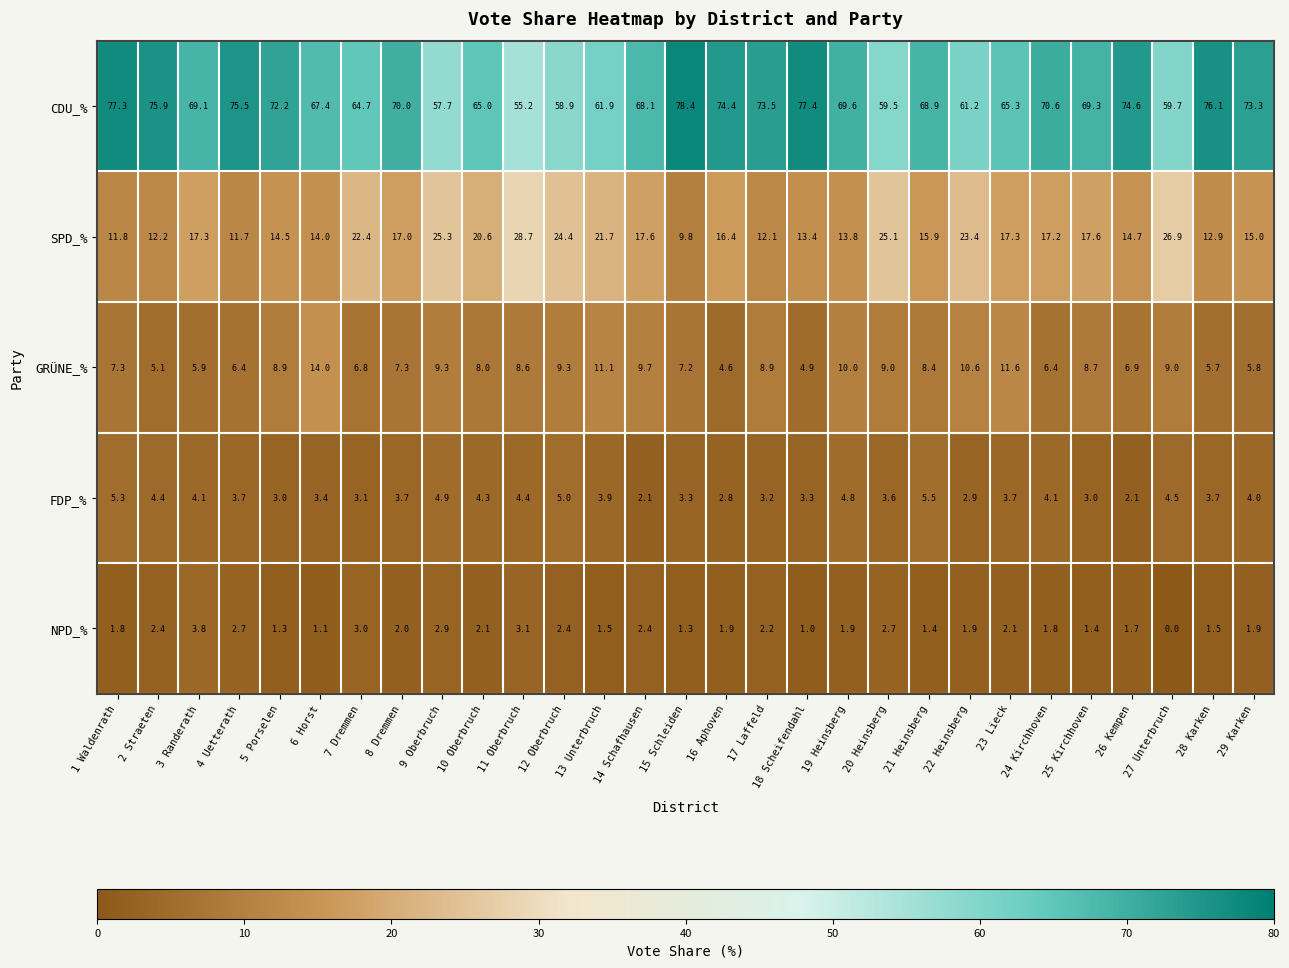

Where is CDU_% nearest to the value 66?

23 Lieck